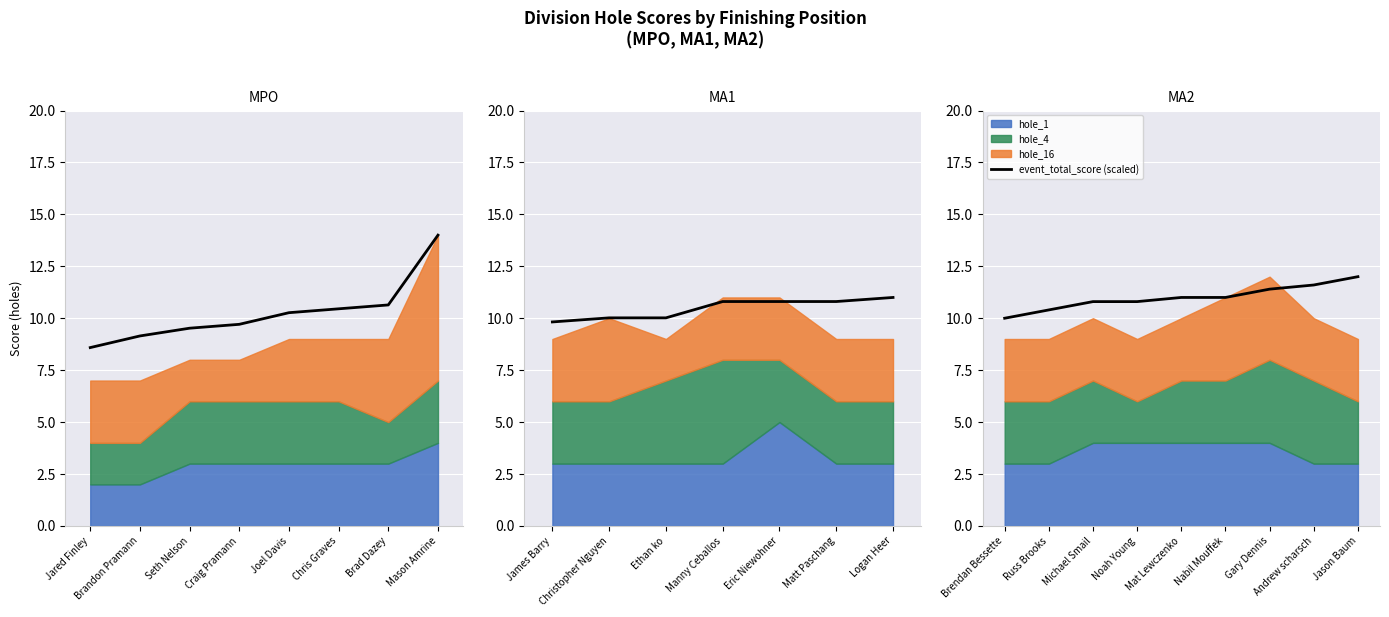

What is the change in value from Russ Brooks to Michael Smail?

+0.4